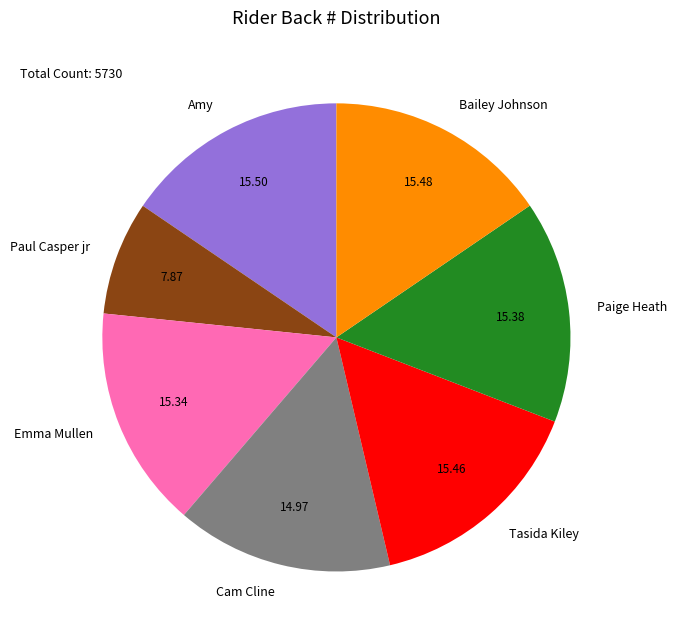

How many segments does this pie chart have?

7